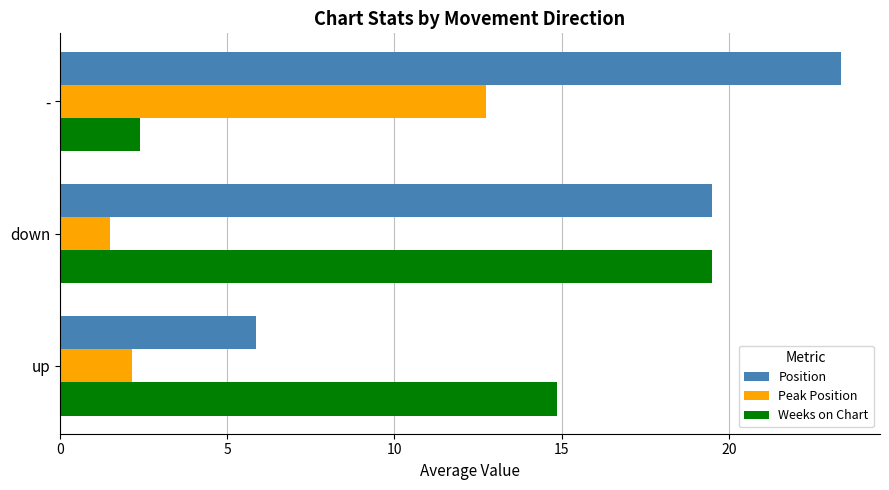

Which category has the lowest value across all series?

down